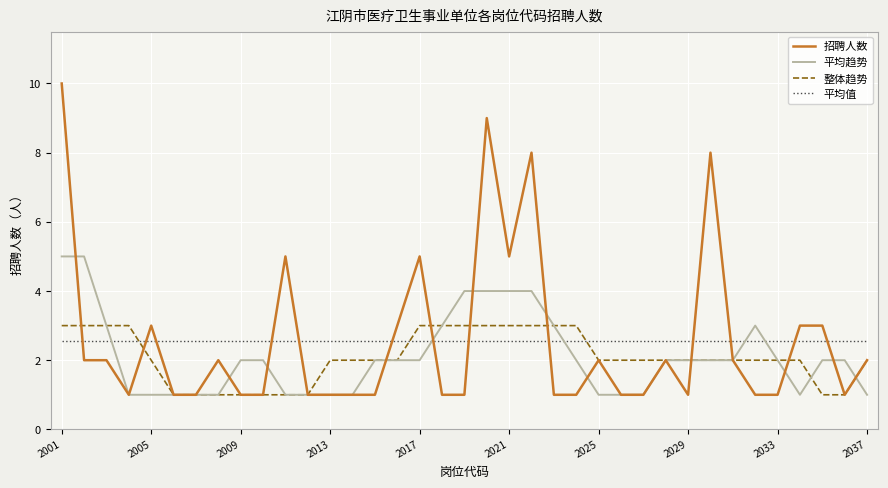

How many distinct data groups are displayed?

4